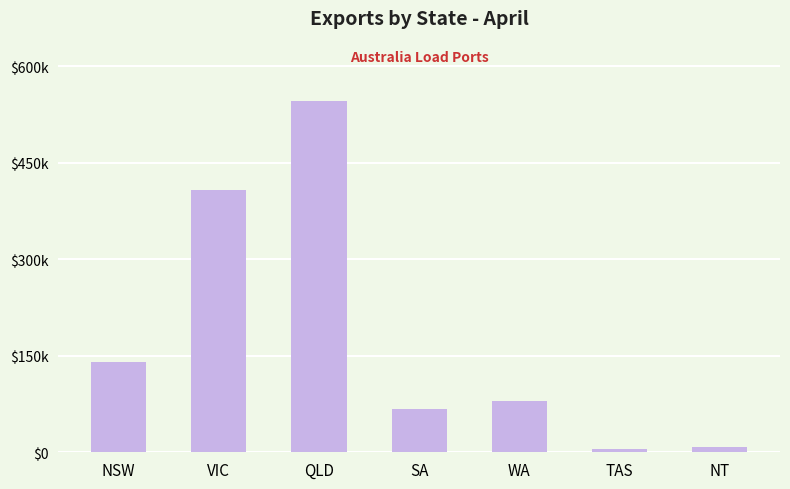

What is the approximate value at TAS?

5691